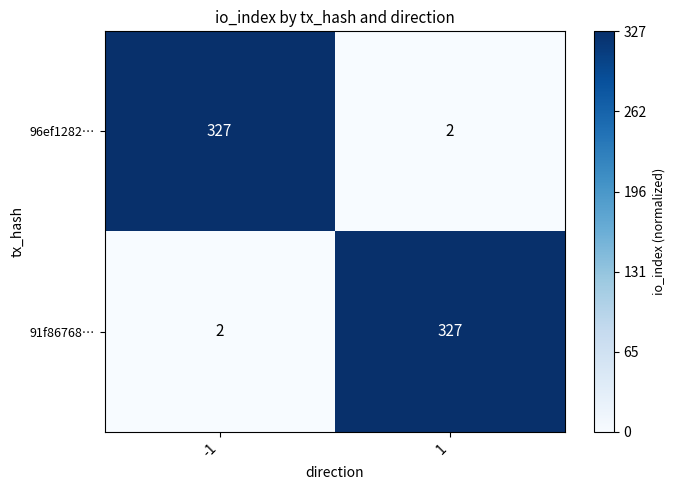

Reading left to right, what are all the values shown in this chart?

96ef1282…: -1=327	1=2
91f86768…: -1=2	1=327